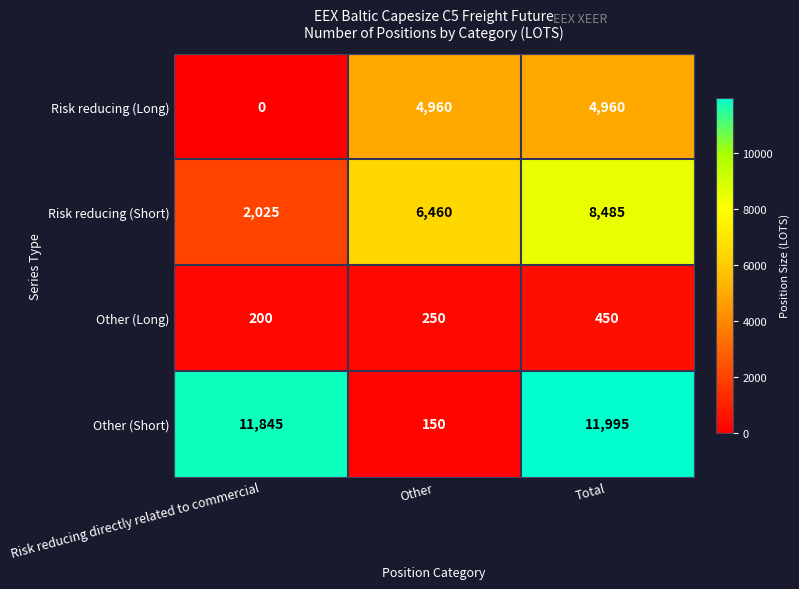

What is the difference between the Other (Long) values at Total and Other?

200